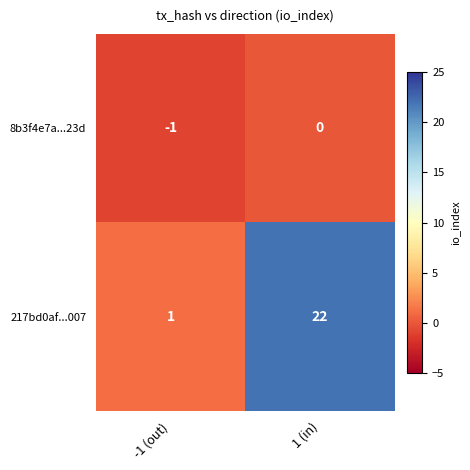

The value of 217bd0af...007 at 1 (in) is 22. True or false?

True